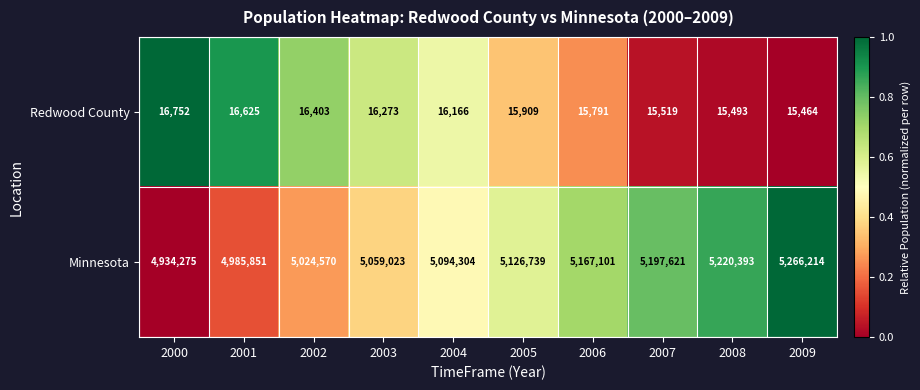

At which label is Minnesota closest to 5100244?

2004